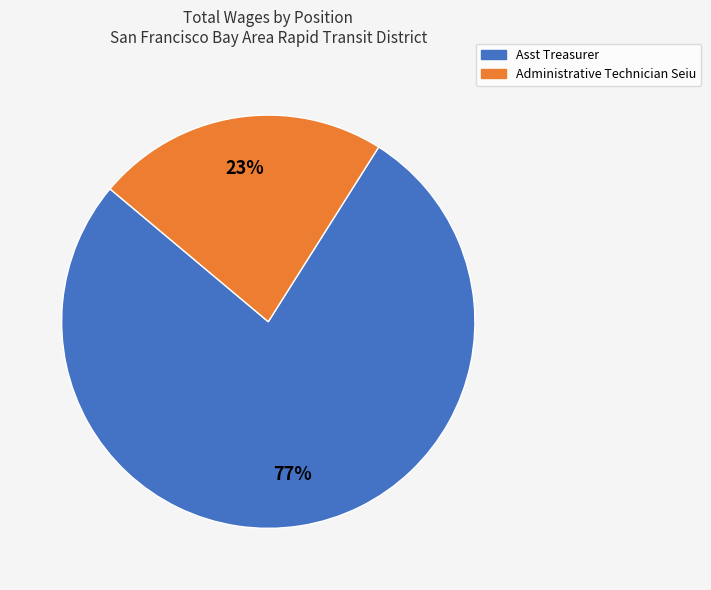

What is the ratio of the value at Administrative Technician Seiu to the value at Asst Treasurer?

0.3